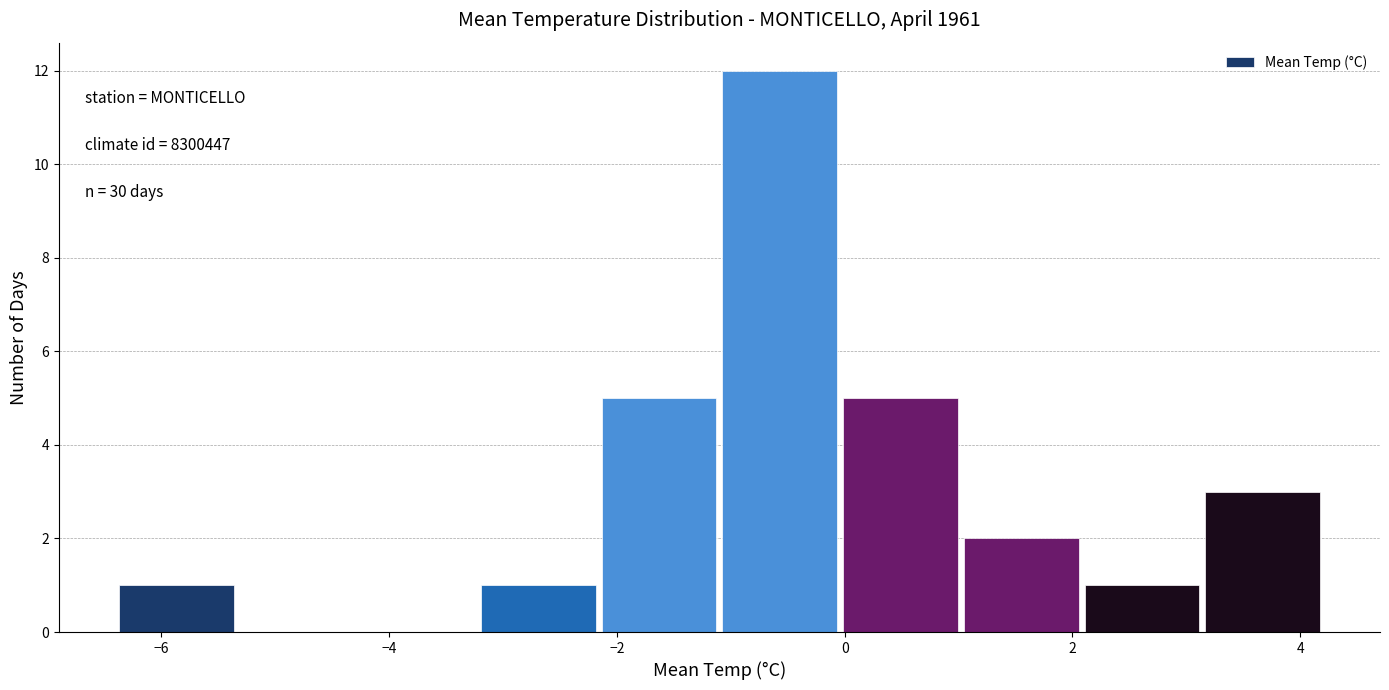

Which range on the x-axis has the tallest bar?

-1.10 to -0.04